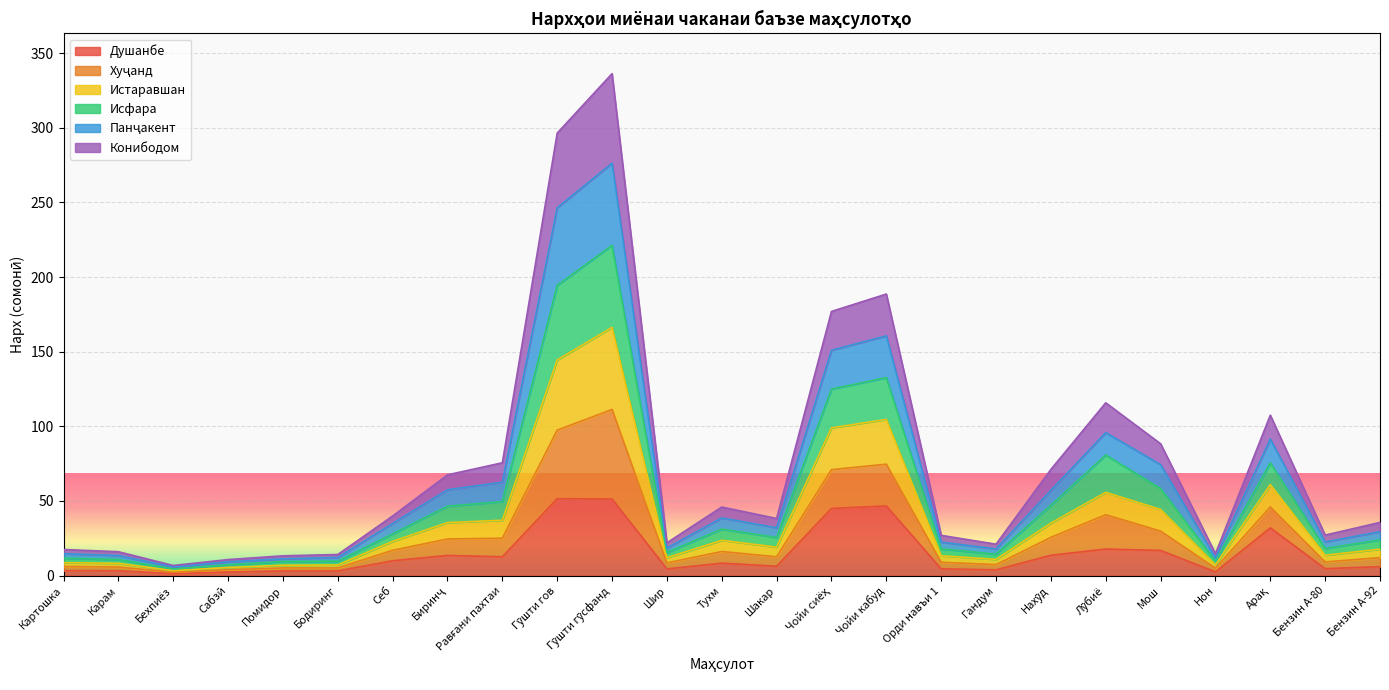

True or false: Хуҷанд and Истаравшан intersect in this chart.

False